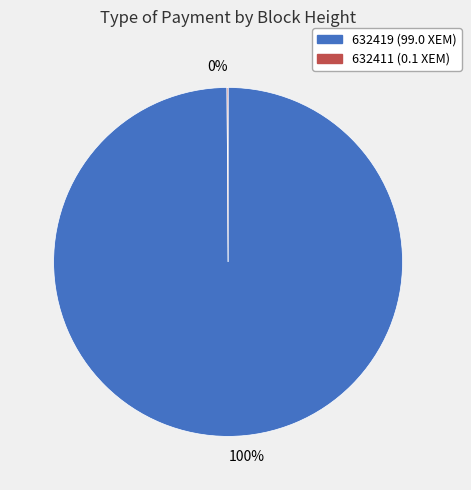

Is there a majority slice in this chart?

Yes